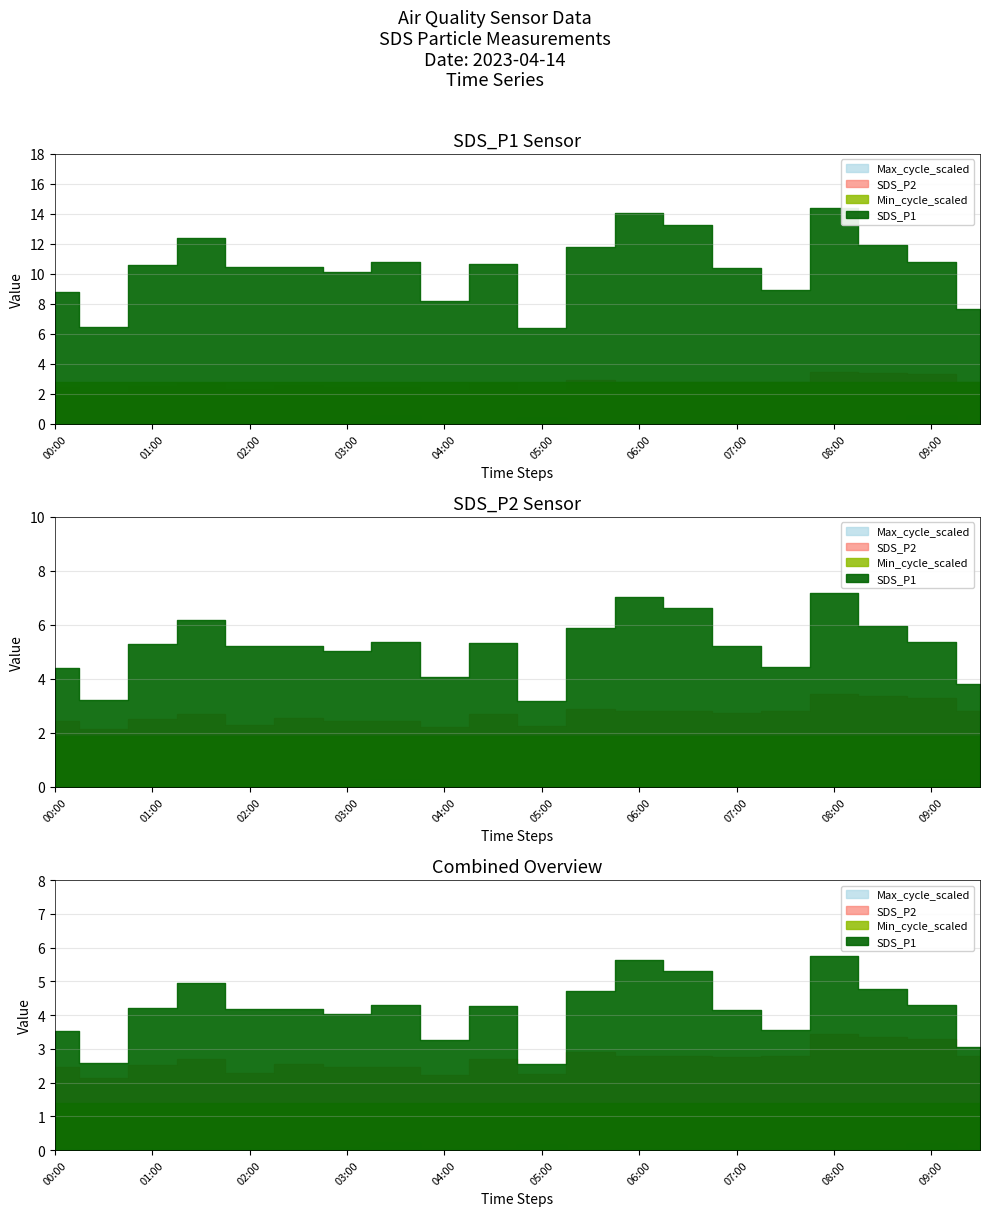

At which label is SDS_P1 closest to 10?

03:00